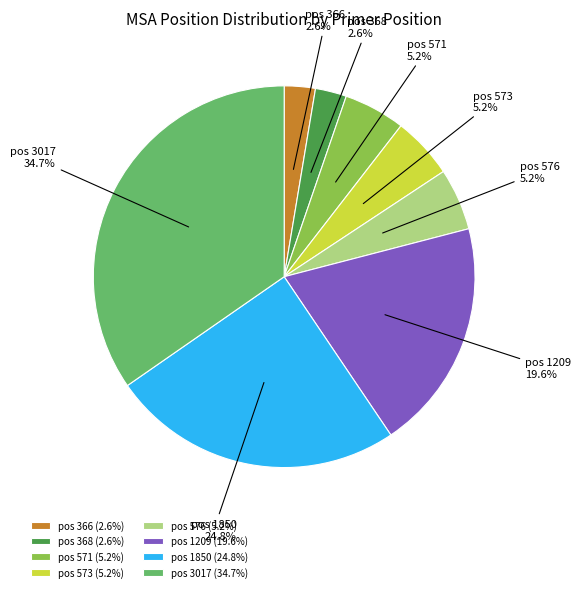

What is the largest slice in the pie chart?

pos 3017 (34.7%)